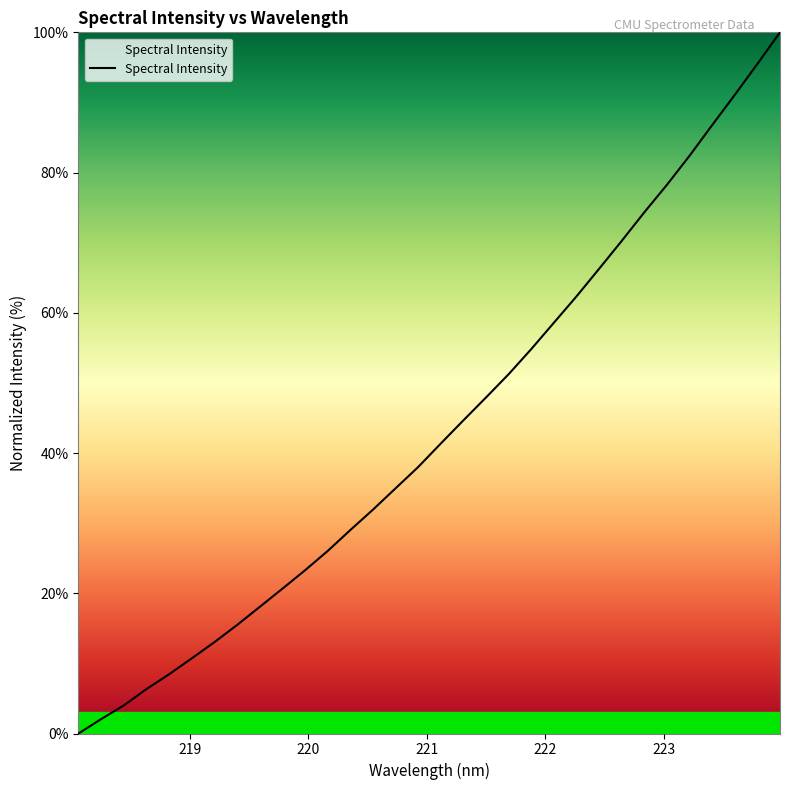

What is the difference between the maximum and minimum values?

100.0